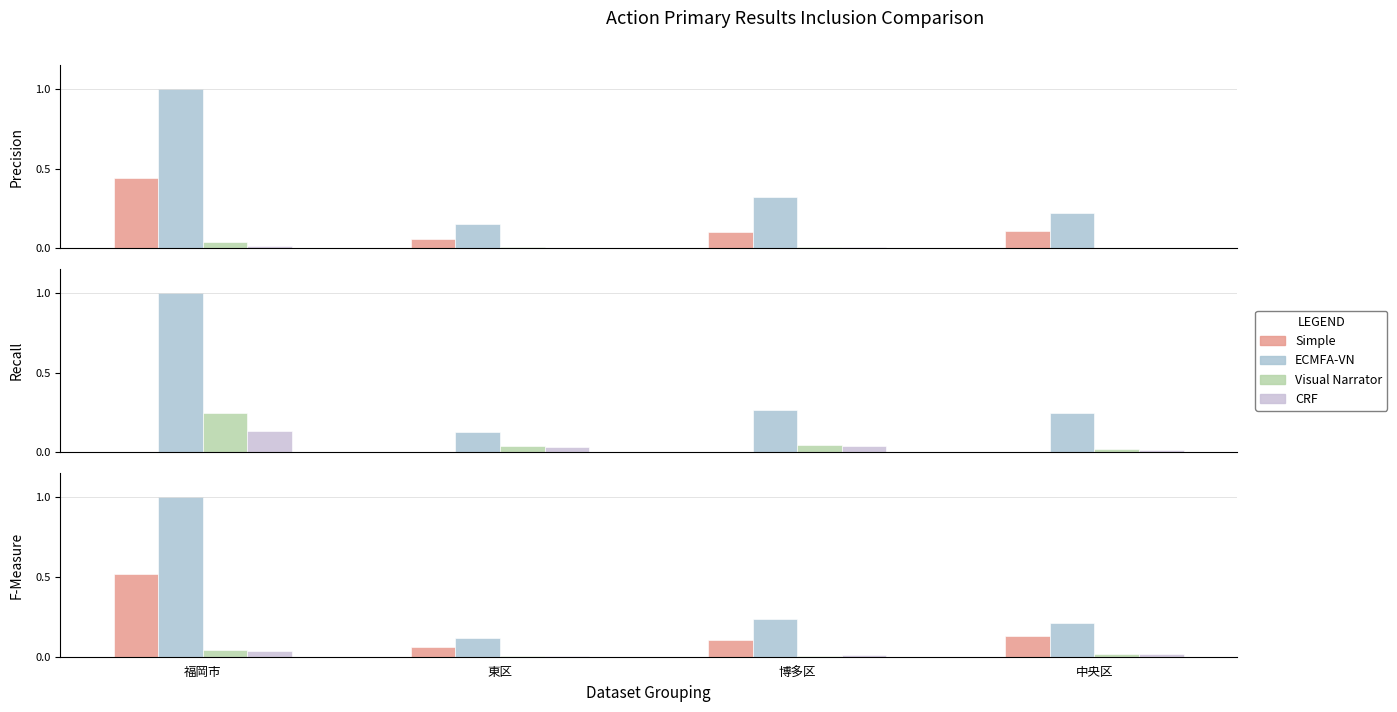

What is the approximate value of Simple at 中央区?

0.1